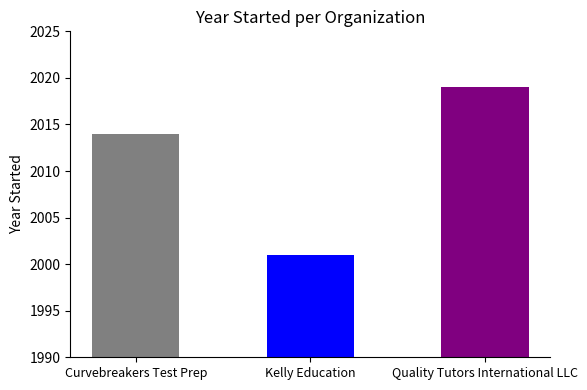

Reading left to right, transcribe all the data shown in this chart.

Curvebreakers Test Prep=2014	Kelly Education=2001	Quality Tutors International LLC=2019